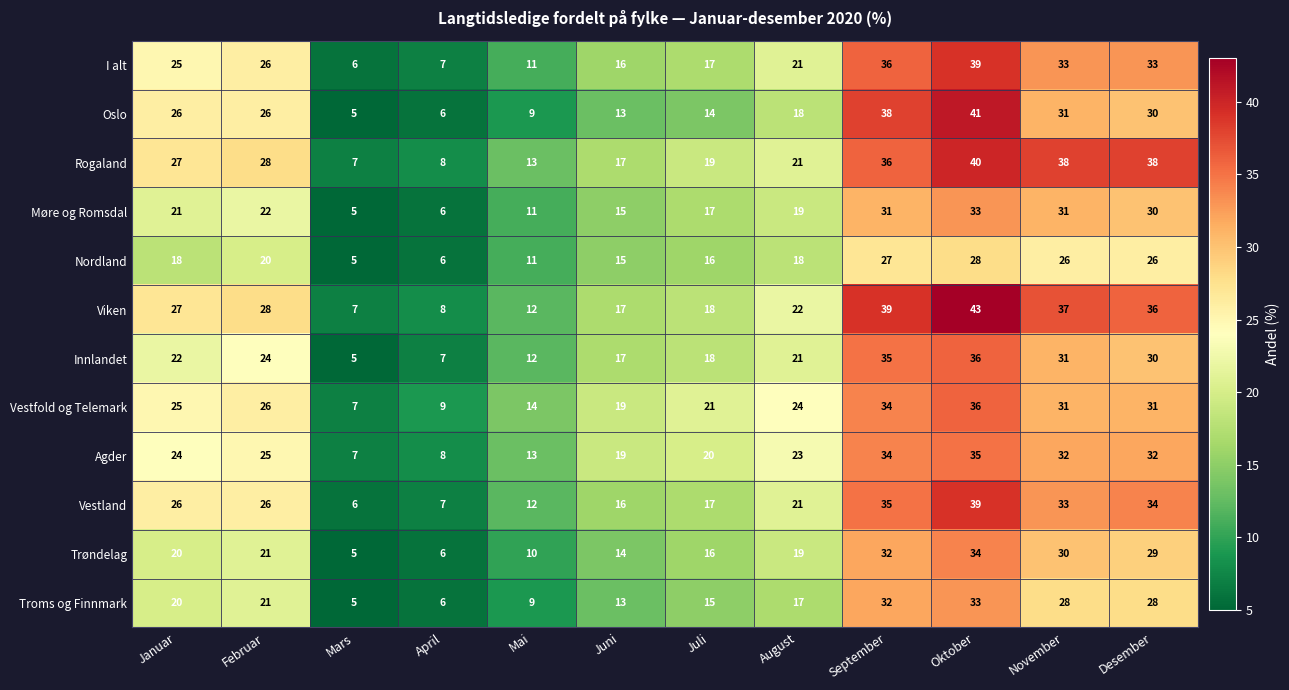

At how many categories does at least one series exceed 11?

10